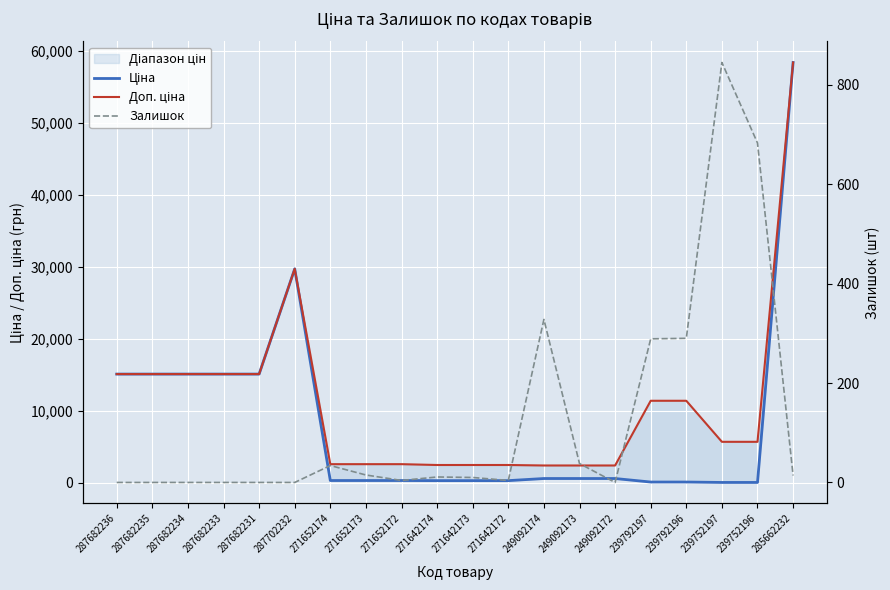

What is the approximate value of Залишок at 271642174?

11.0